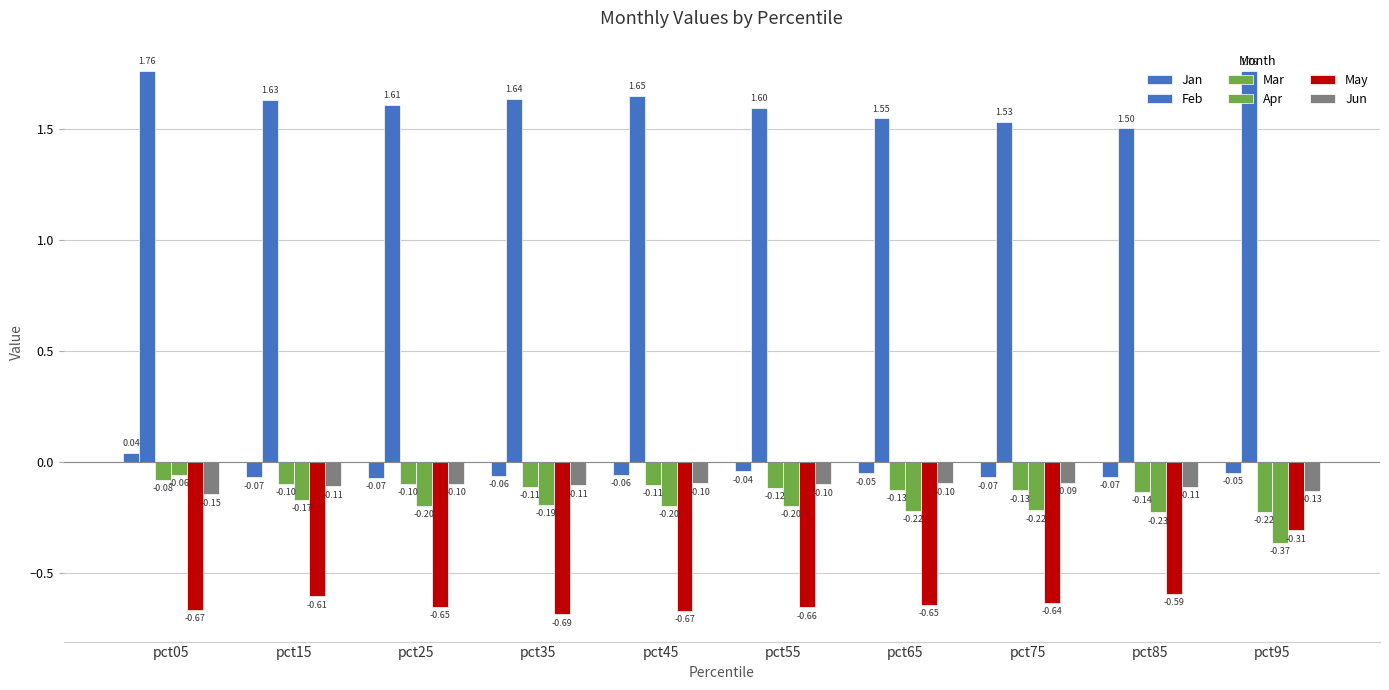

Which category has the lowest value in the May series?

pct35